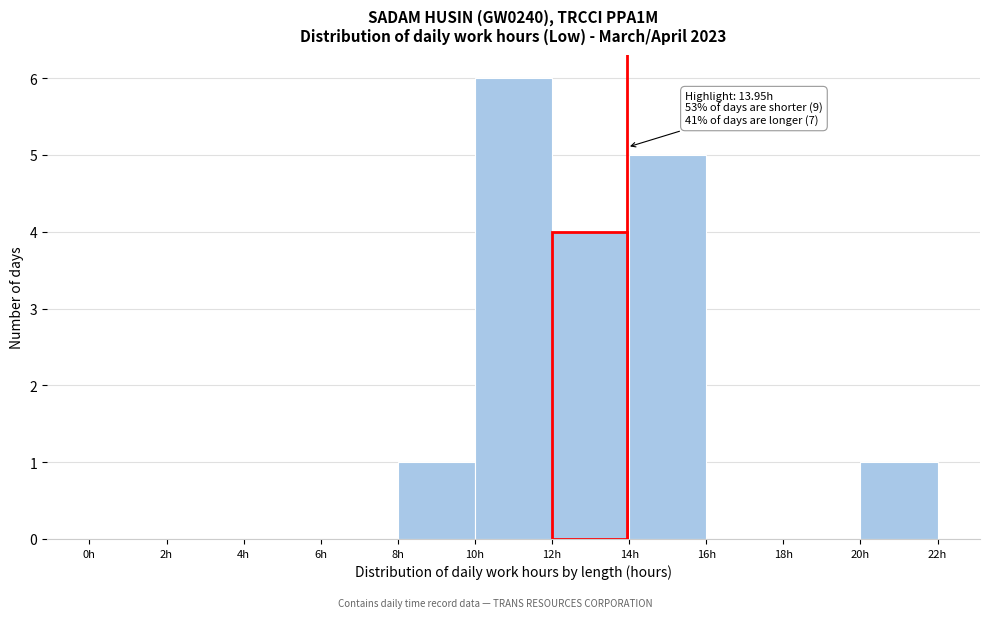

Which range on the x-axis has the tallest bar?

10 to 12